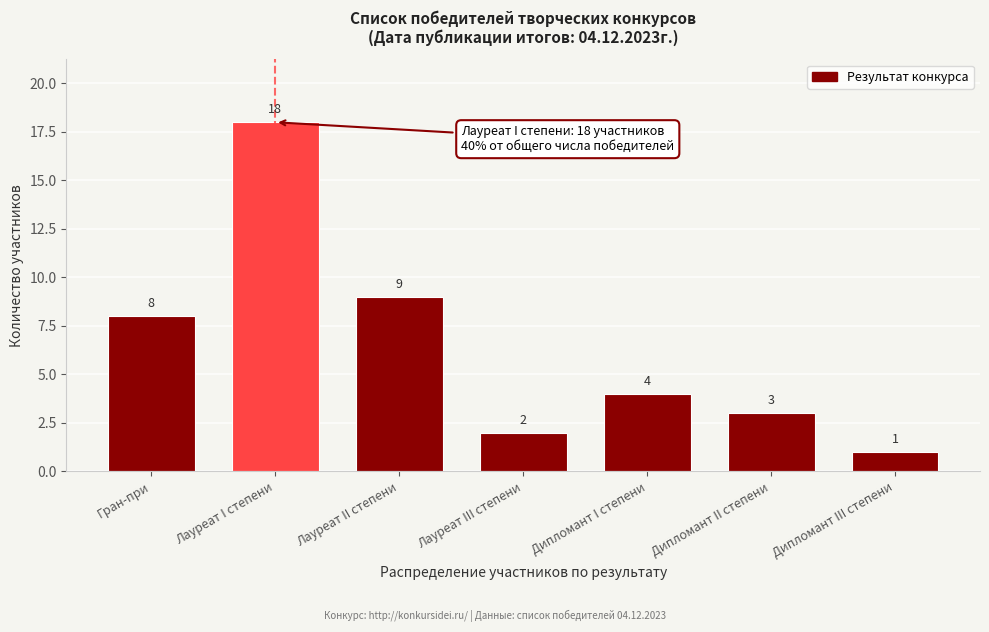

Reading left to right, transcribe all the data shown in this chart.

Гран-при=8	Лауреат I степени=18	Лауреат II степени=9	Лауреат III степени=2	Дипломант I степени=4	Дипломант II степени=3	Дипломант III степени=1